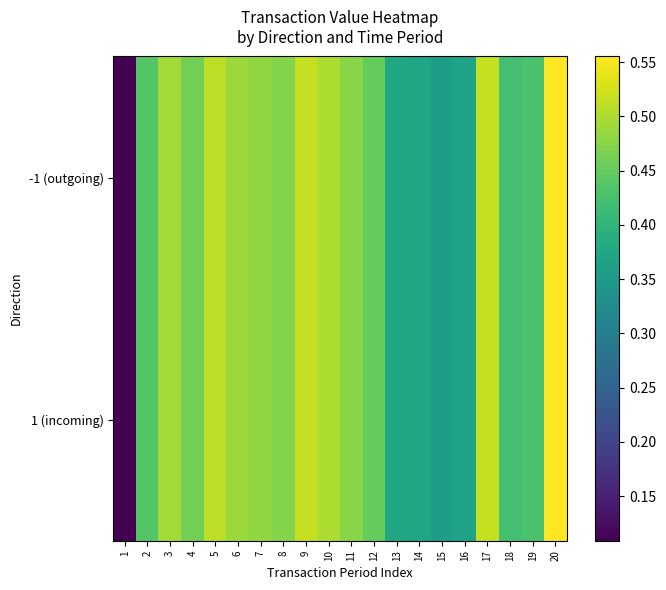

At which category does the chart reach its minimum across all series?

1